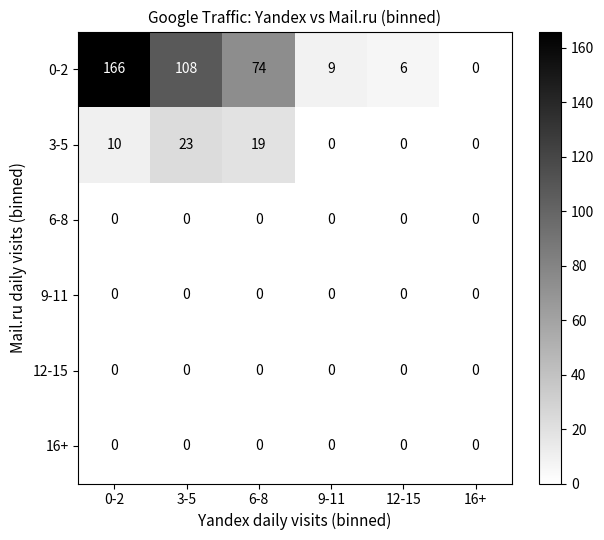

How many data points does each series have?

6